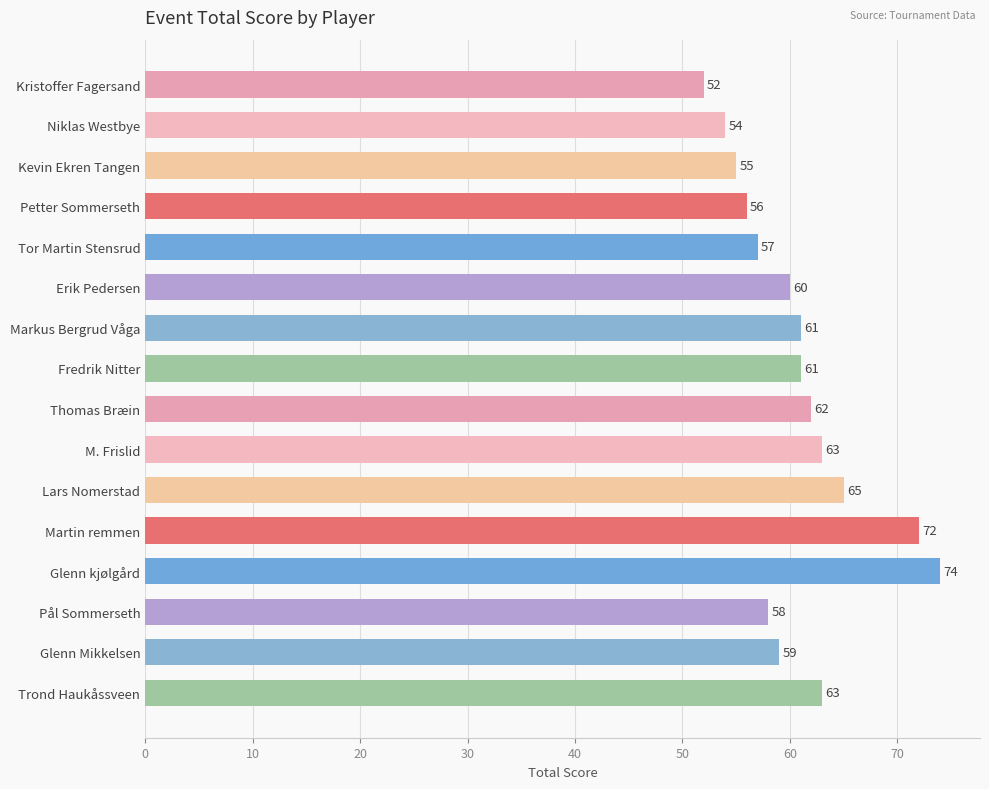

Are the bars horizontal?

Yes